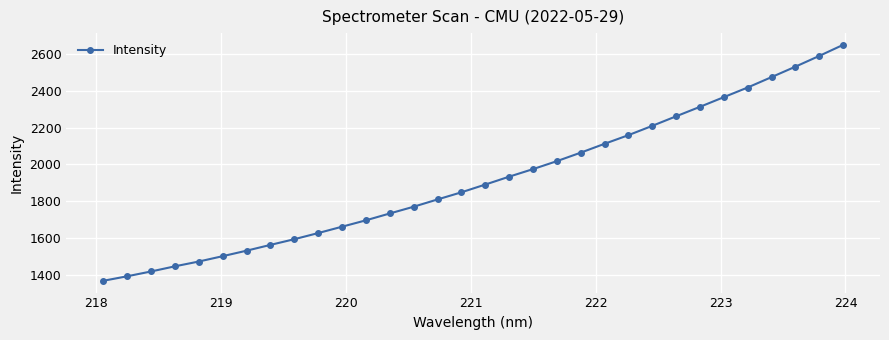

What is the value of the 8th point from the left?

1562.3